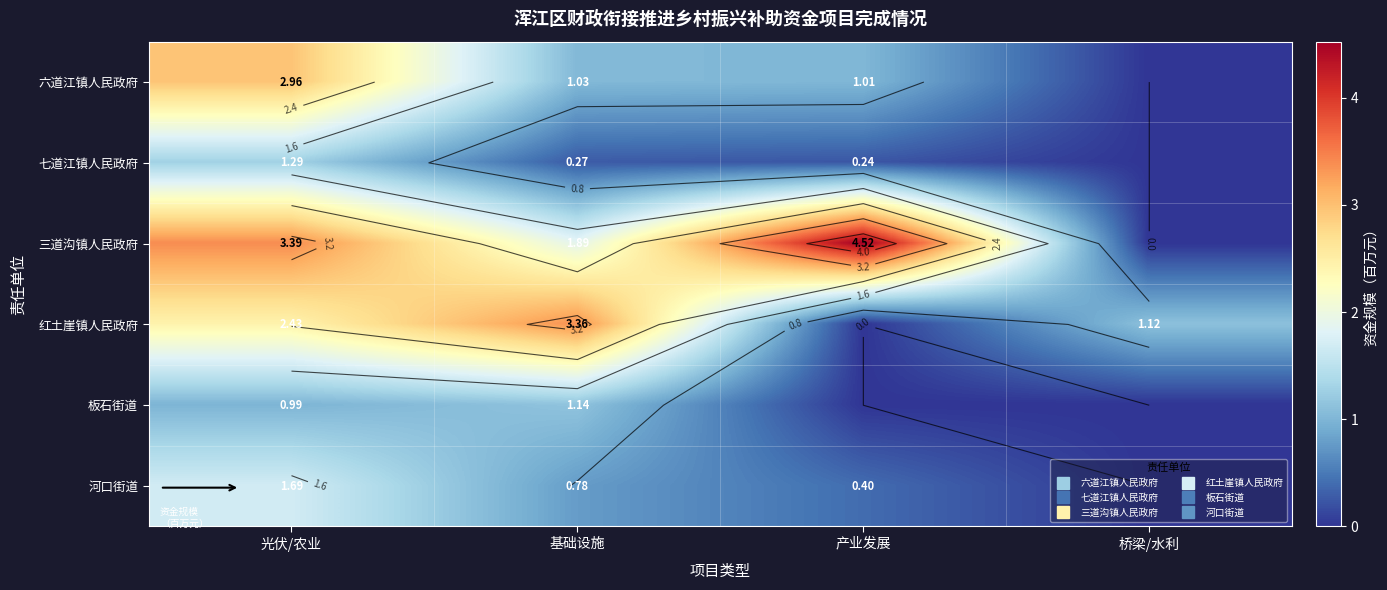

Which category has the lowest value in the 六道江镇人民政府 series?

桥梁/水利